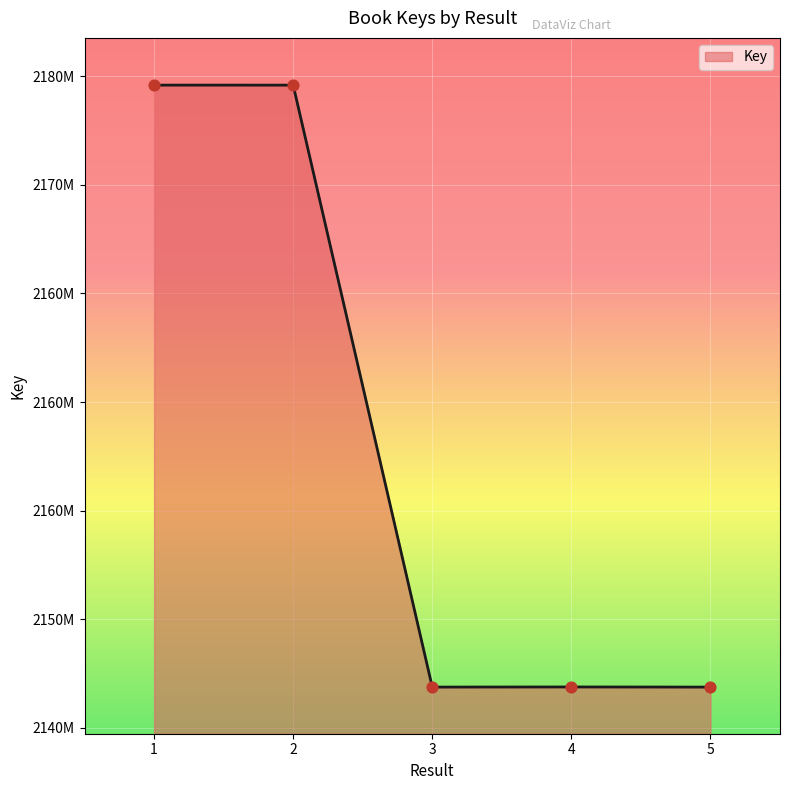

Is this an area chart (filled region under the line)?

Yes